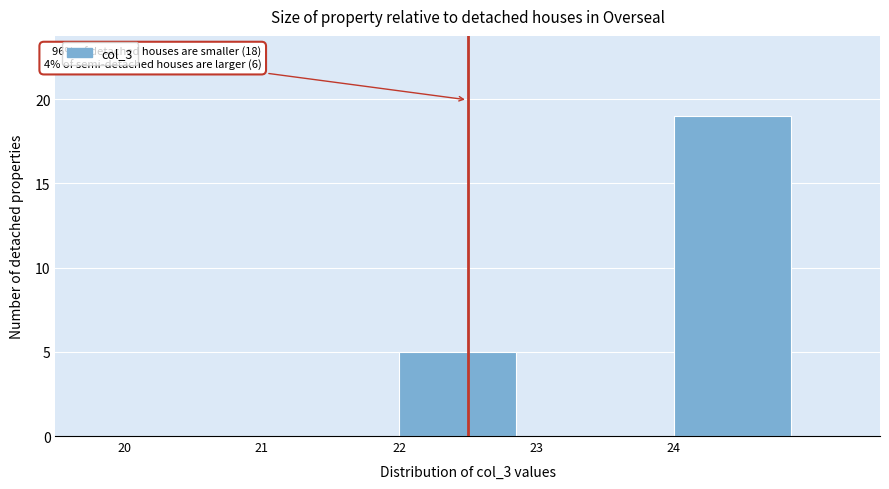

Which range on the x-axis has the tallest bar?

24 to 25